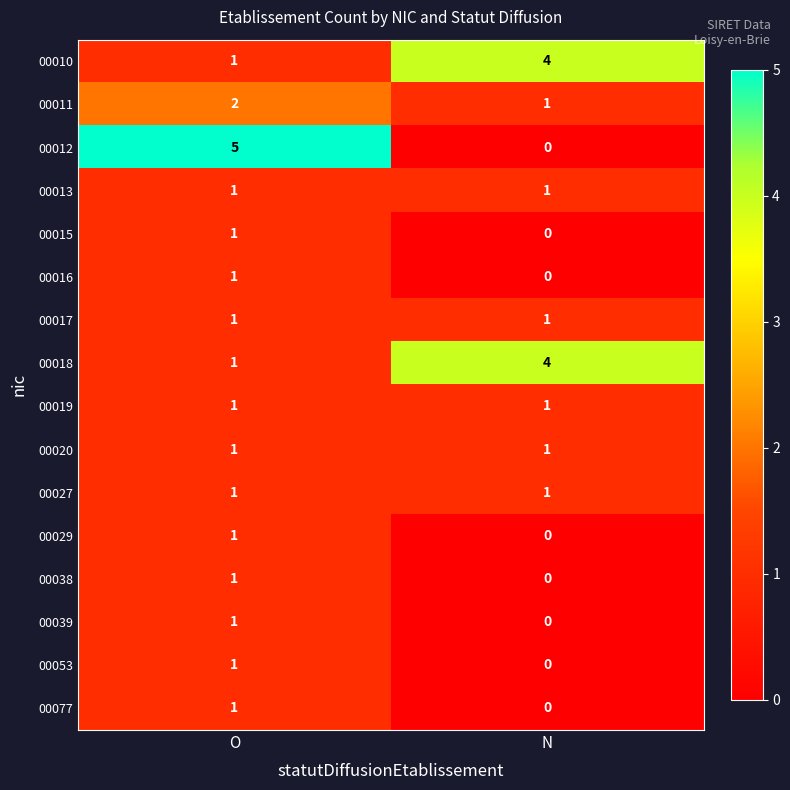

What is the sum of the 00012 values at N and O?

5